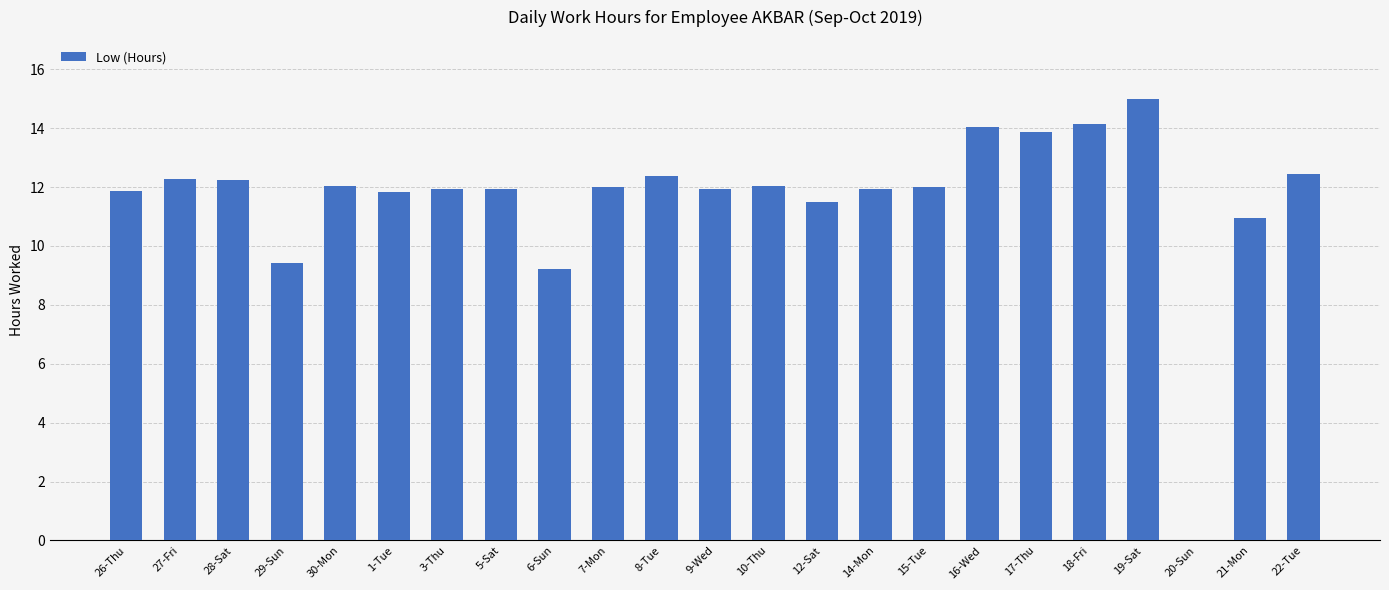

True or false: the data shows 12.4 at 22-Tue.

True